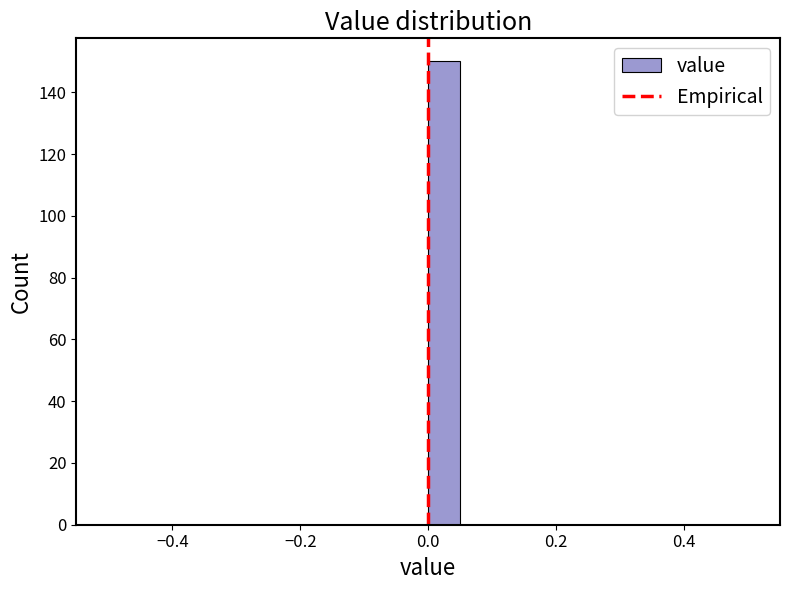

Read against the x-axis, roughly where is the centre of the tallest bar?

0.02